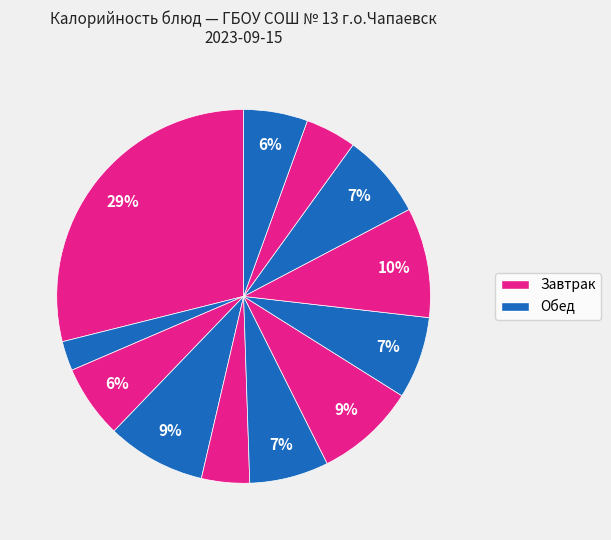

To the nearest percent, what is the difference between the largest and smallest slice percentages?

26%